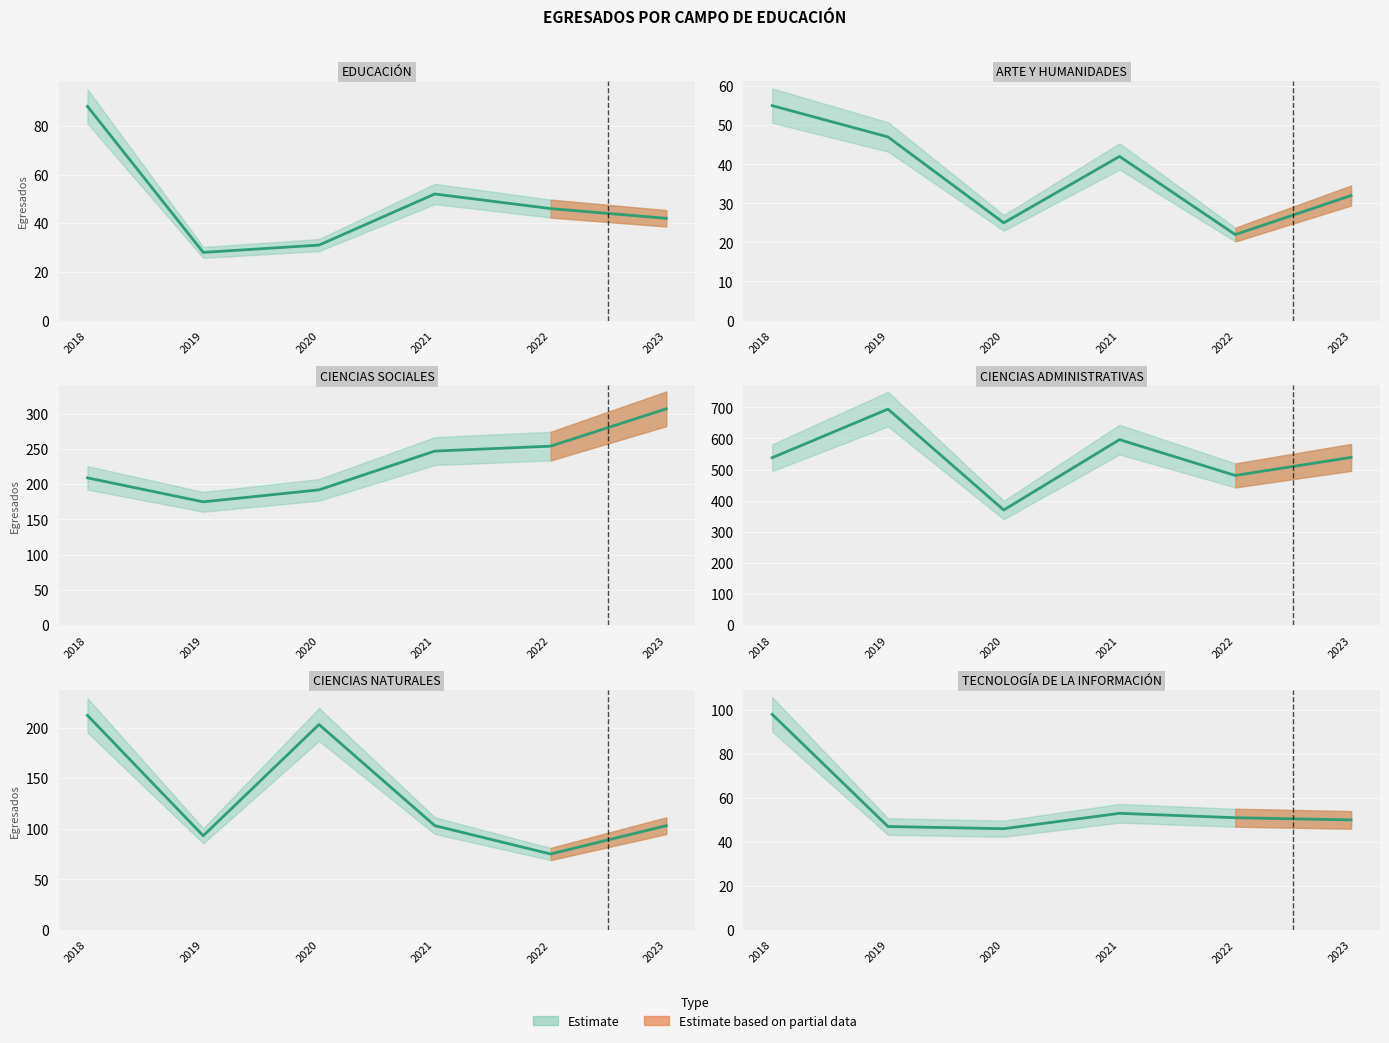

Where is the first local minimum for EDUCACIÓN?

2019